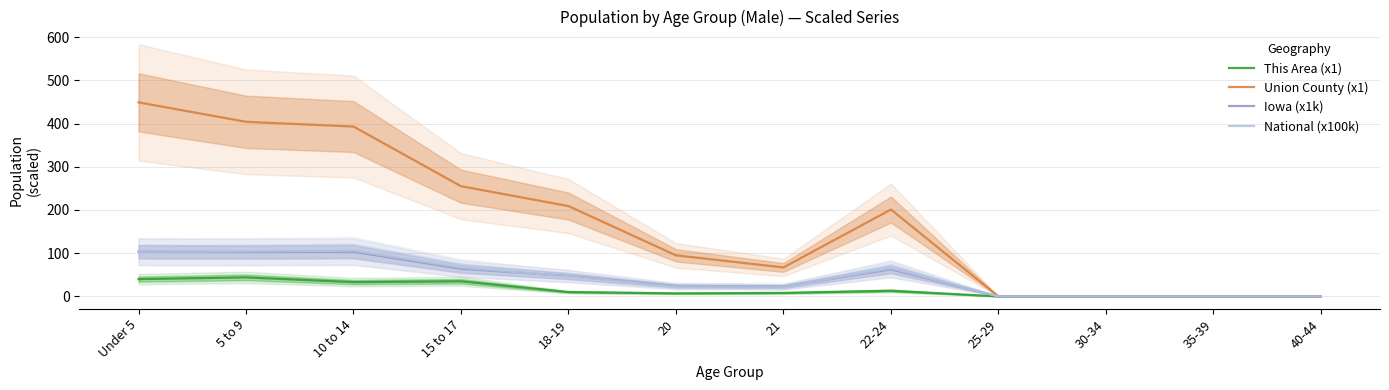

How many categories are shown in the chart?

12